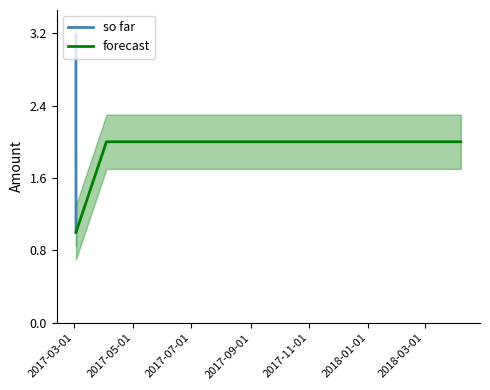

At which label does forecast reach its peak?

2017-05-01